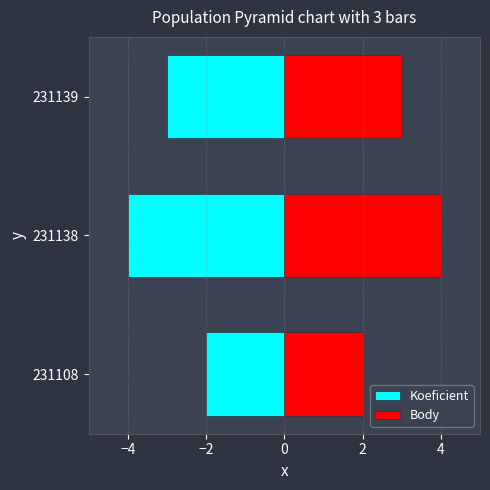

Are the bars horizontal?

Yes